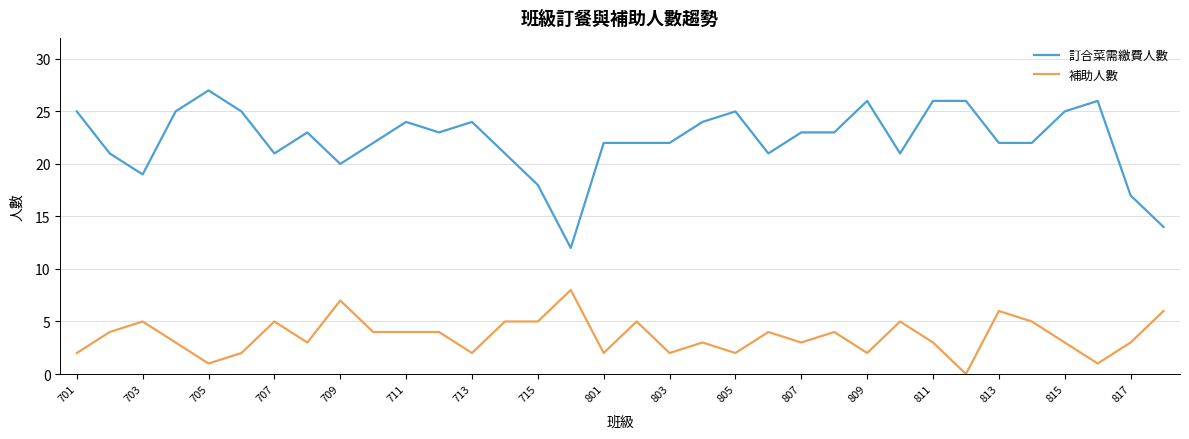

Rank the series by their maximum value, from lowest to highest.

補助人數, 訂合菜需繳費人數